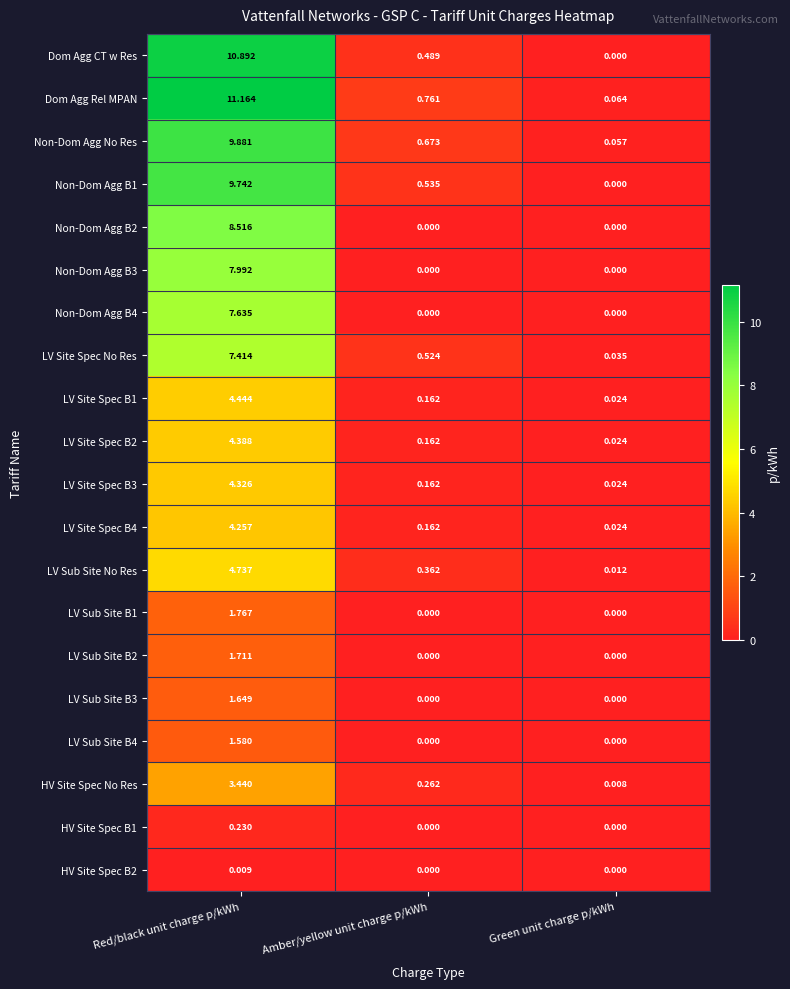

Which category has the highest value across all series?

Red/black unit charge p/kWh